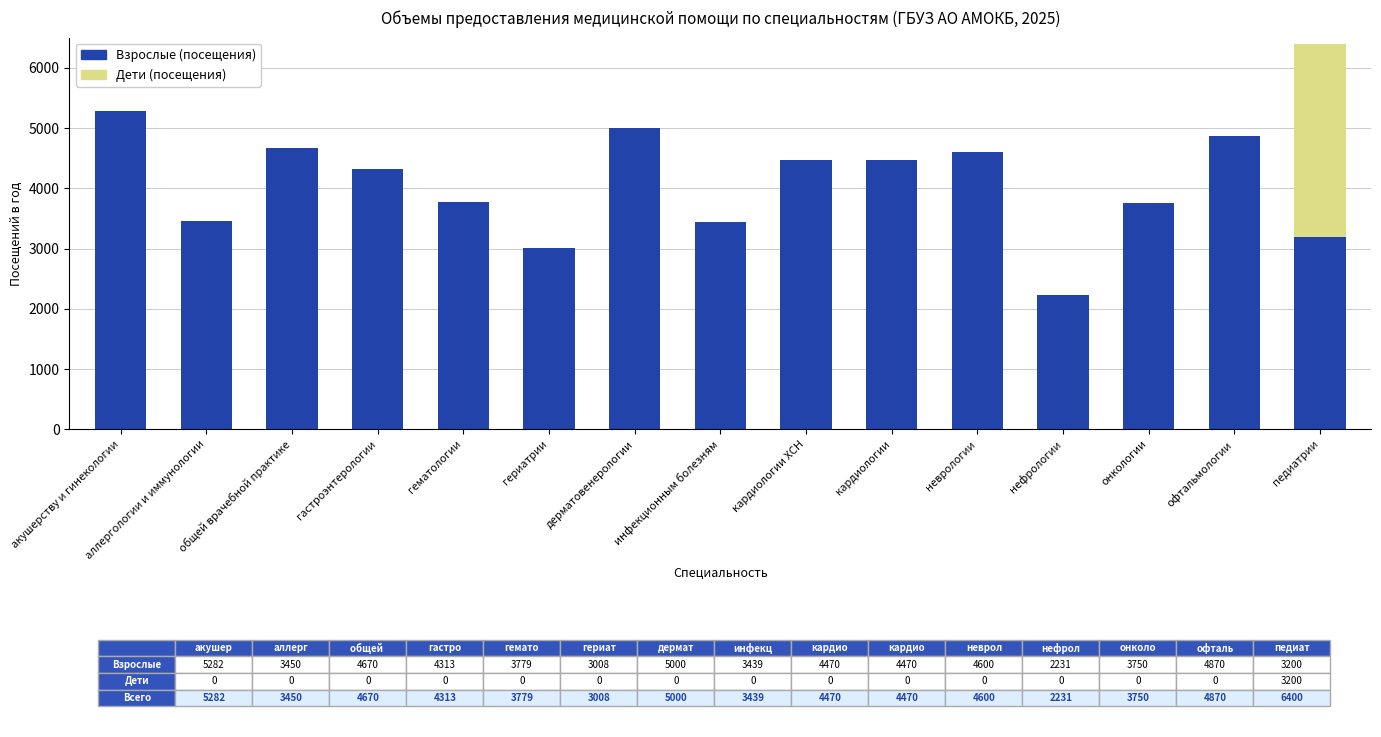

At which category is the sum across all series the highest?

педиатрии